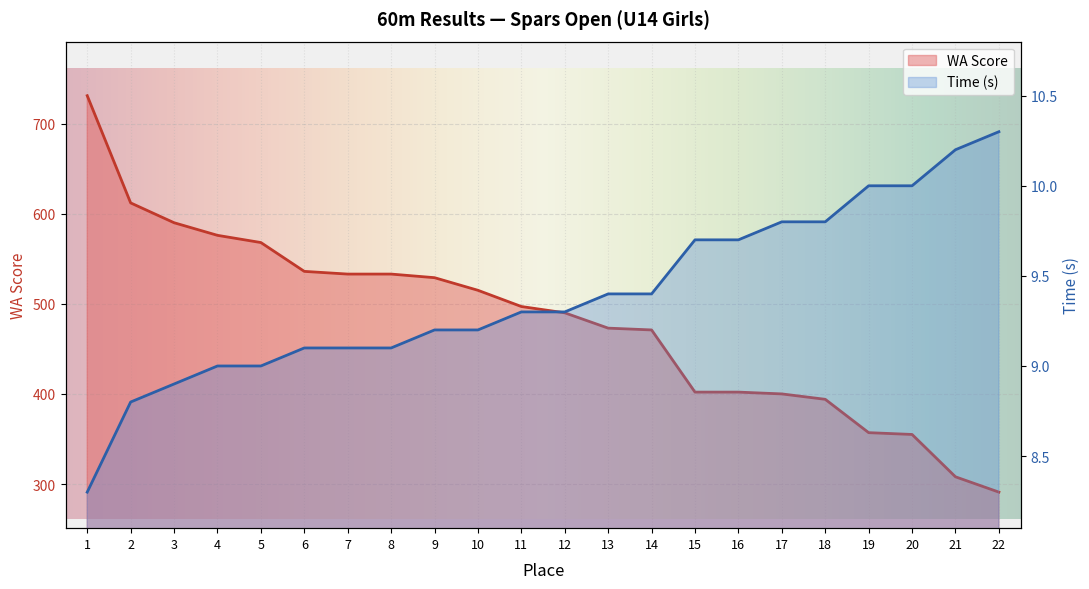

Rank the categories by Result (s) value from lowest to highest.

1, 2, 3, 4, 5, 6, 7, 8, 9, 10, 11, 12, 13, 14, 15, 16, 17, 18, 19, 20, 21, 22